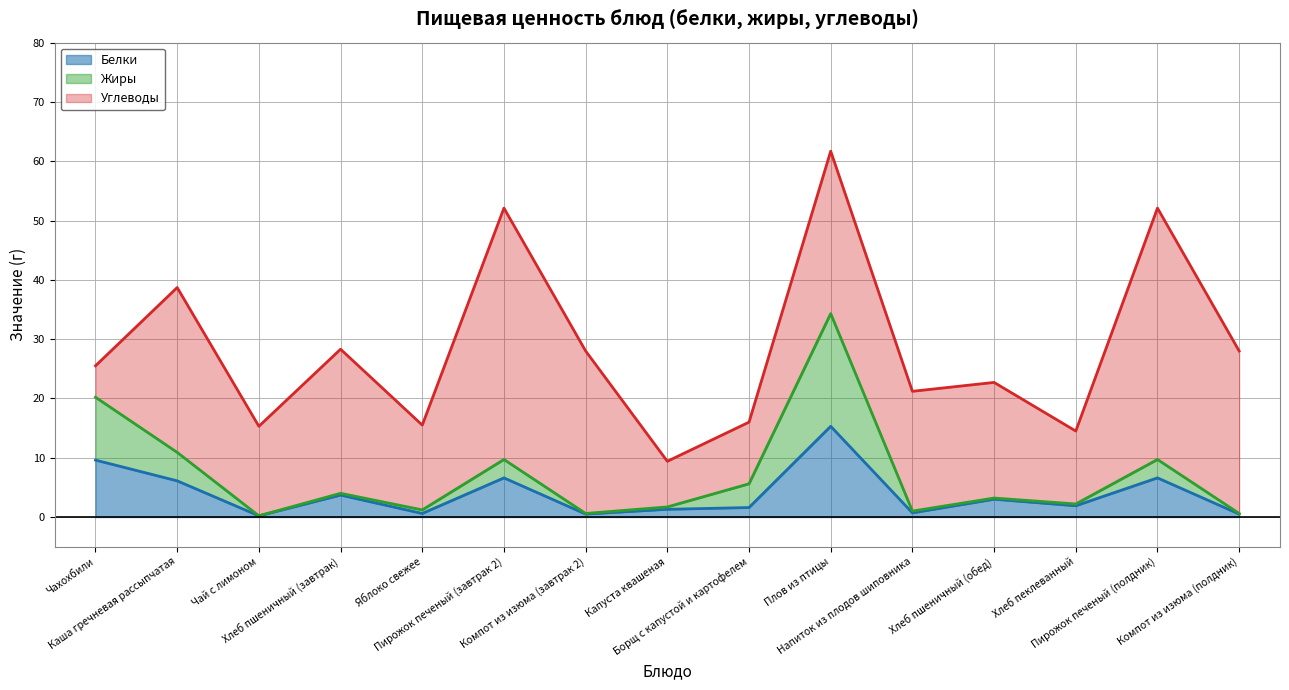

What is the highest value of the Белки series?

15.3